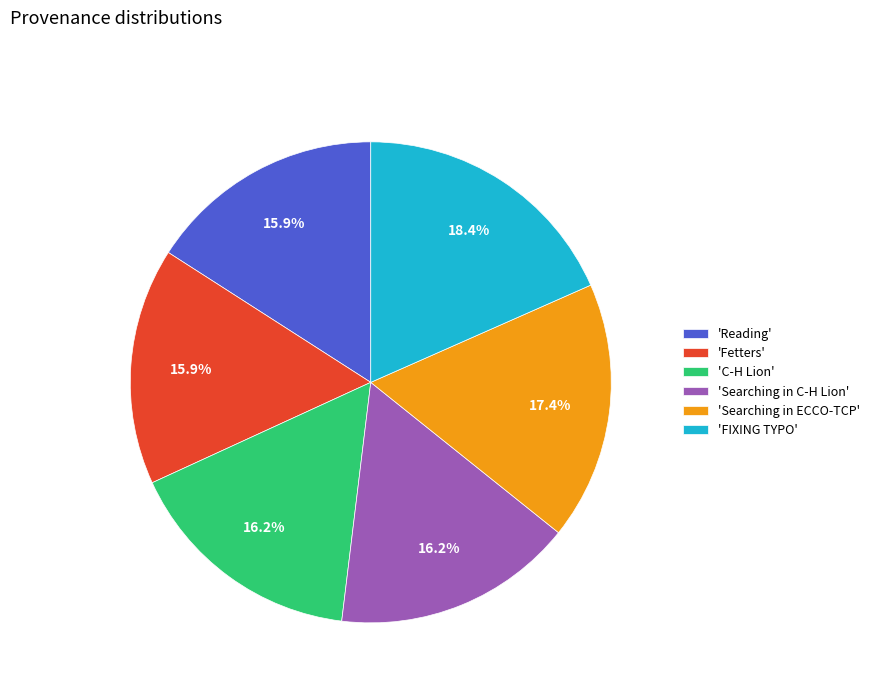

What percentage is NOT represented by 'Reading'?

84.1%